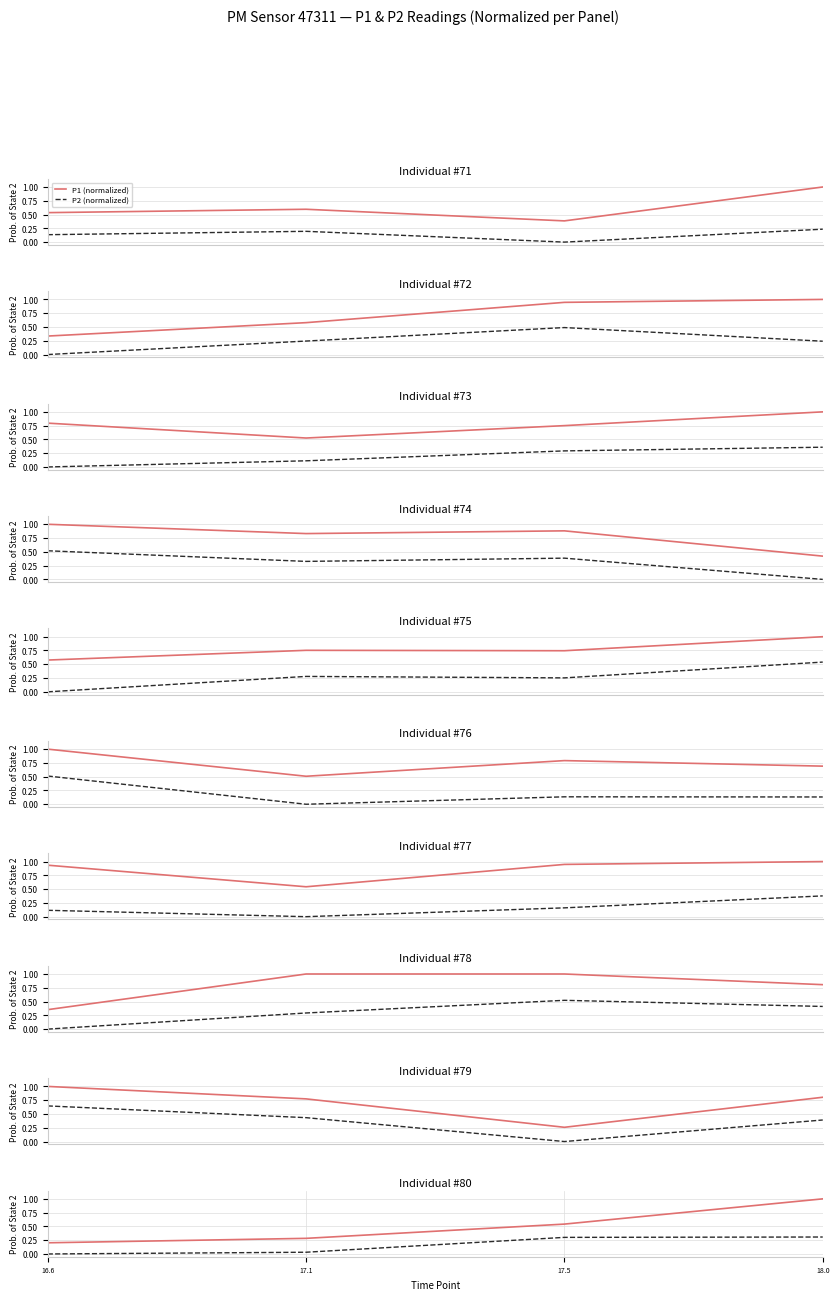

The value of P2 (normalized) at 18.0 is 0.3. True or false?

True